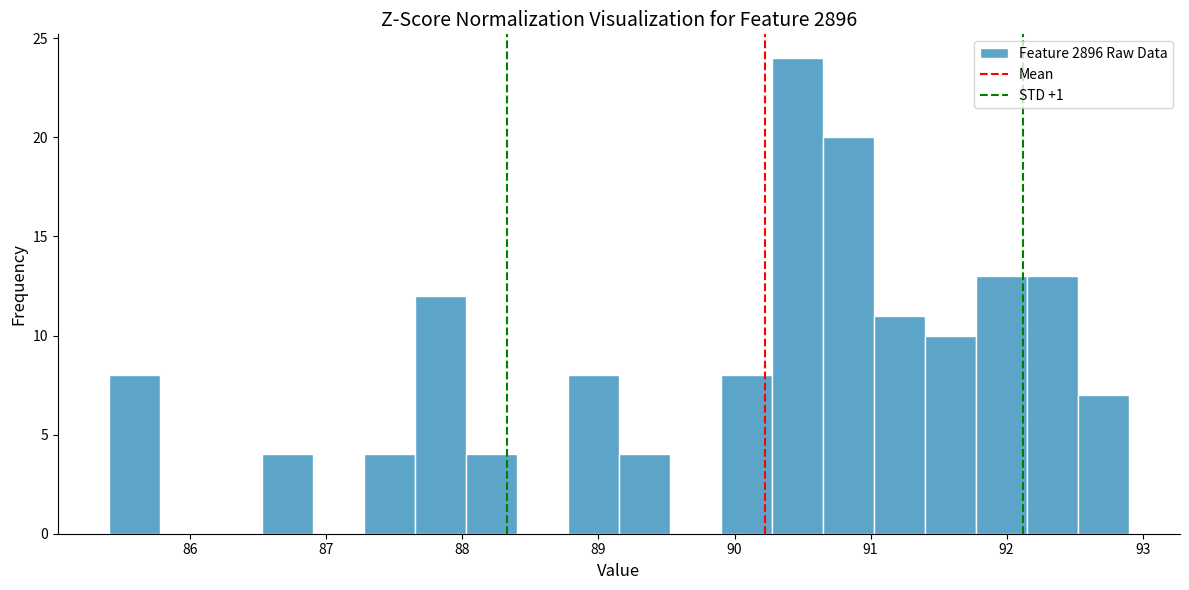

Around what value on the x-axis is the tallest bar? Give the approximate position of its centre, as read against the axis.

90.5